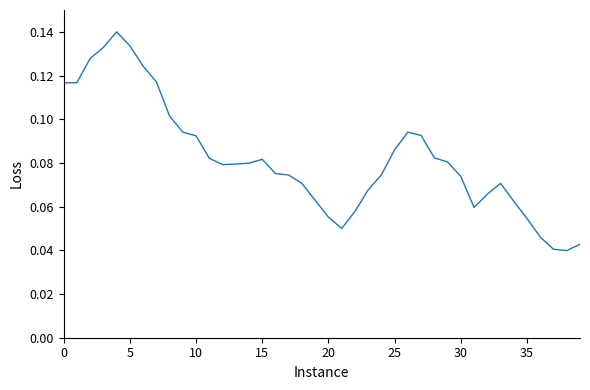

At which category does the chart reach its minimum across all series?

38